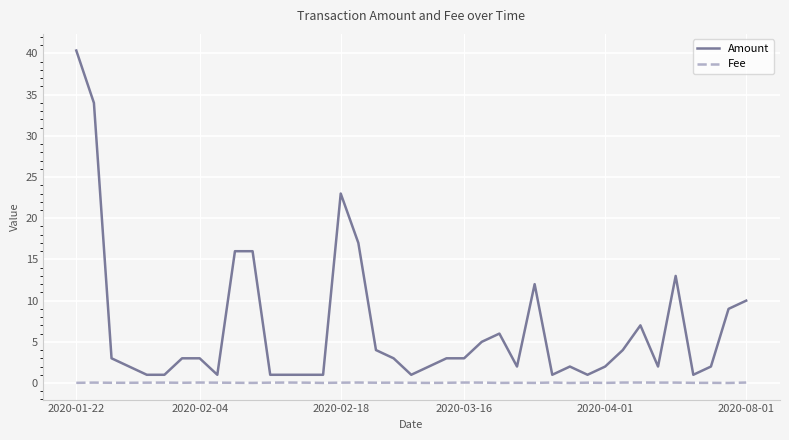

List the series in order of their peak value, highest first.

Amount, Fee